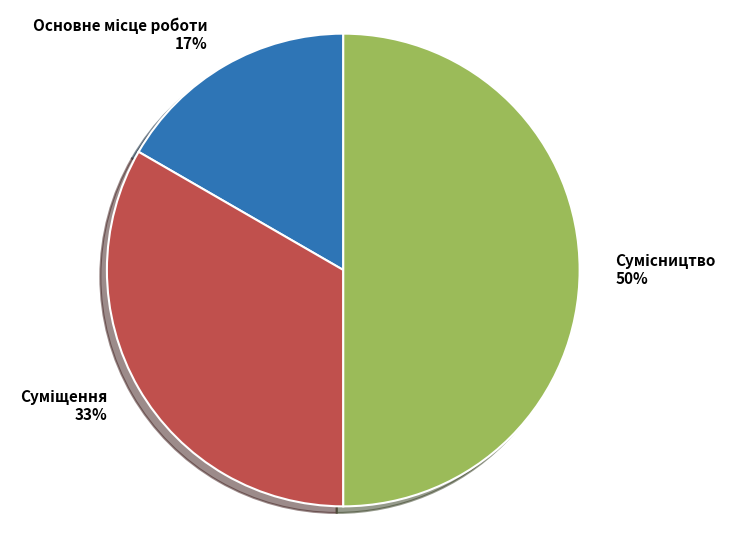

To the nearest percent, what is the average slice percentage?

33%